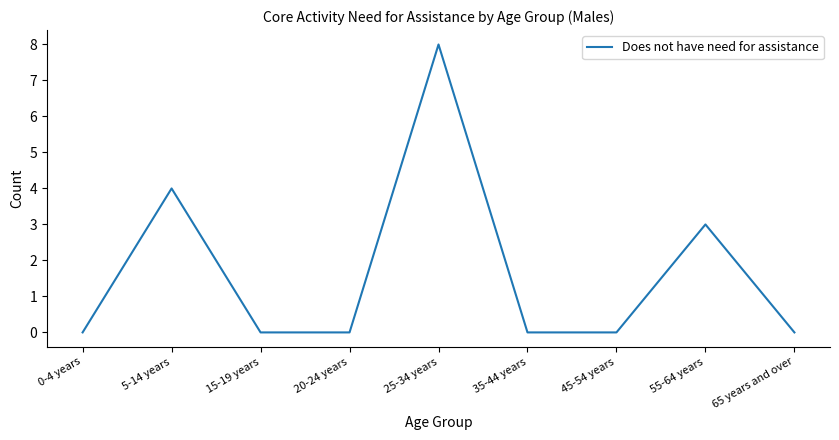

At which category does the chart reach its peak across all series?

25-34 years